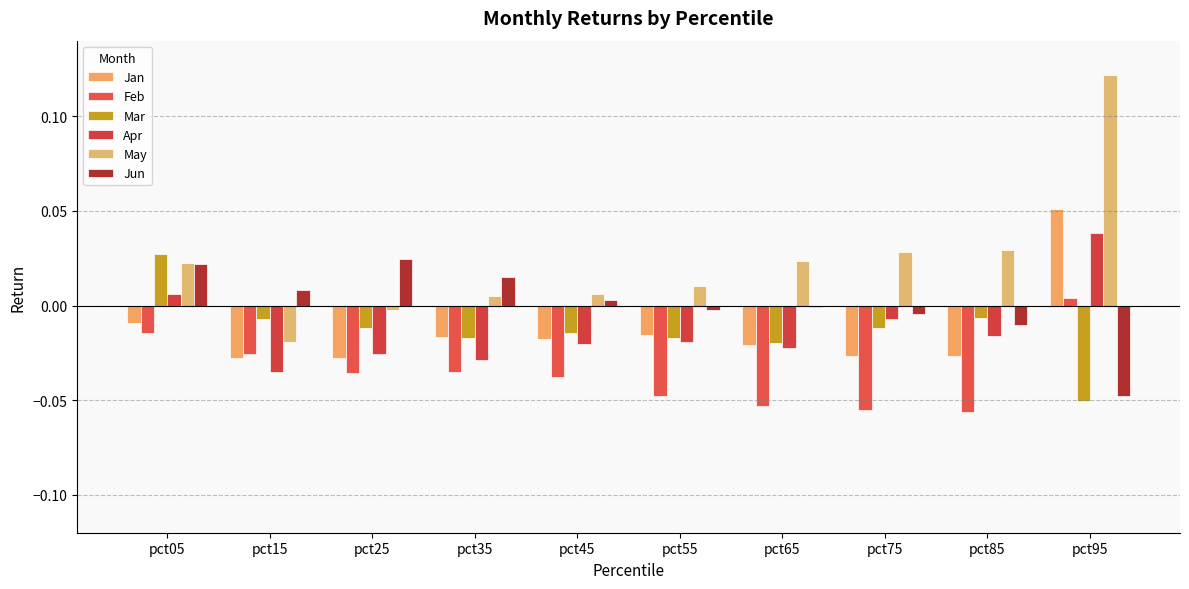

Which series has the largest total across all categories?

May